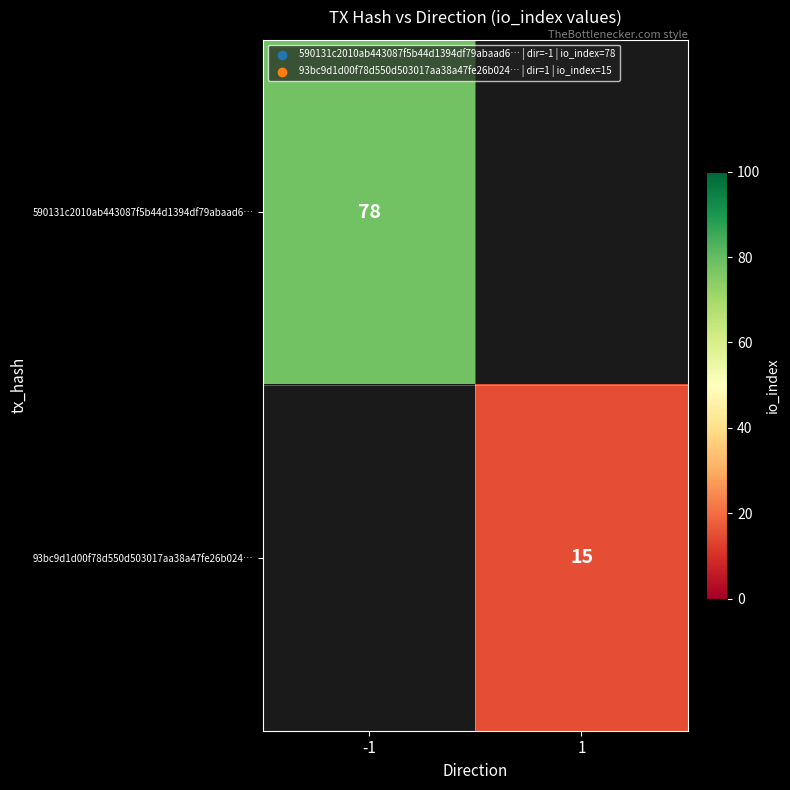

The value of 590131c2010ab443087f5b44d1394df79abaad6… at -1 is 132.1. True or false?

False